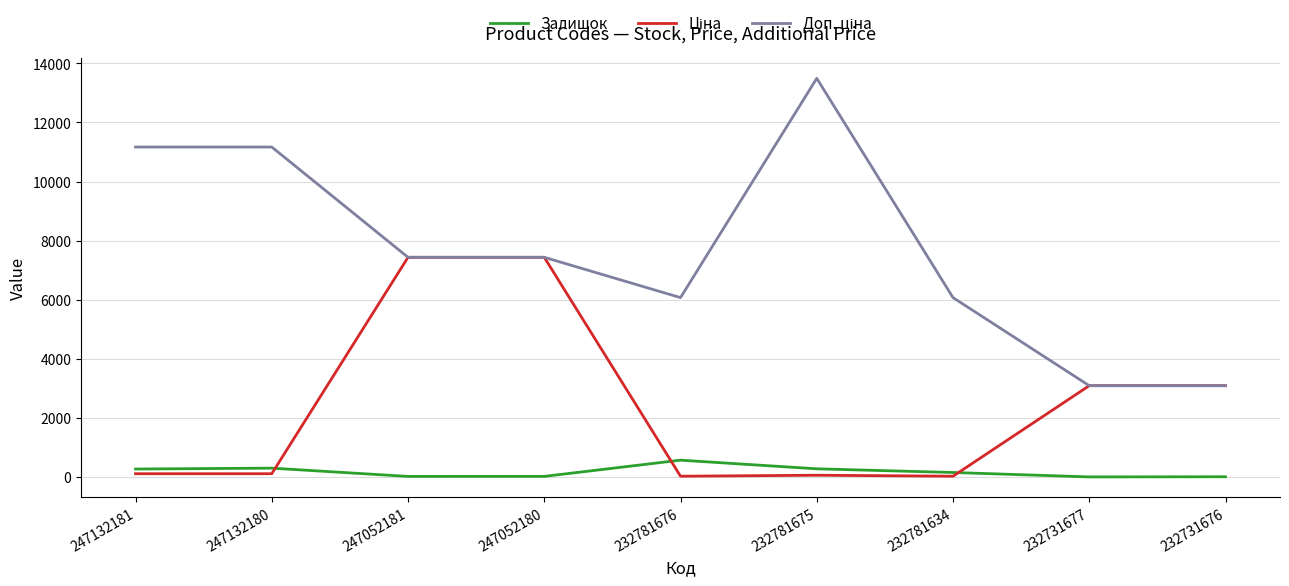

The Залишок series shows 270.0 at 247132181. True or false?

True